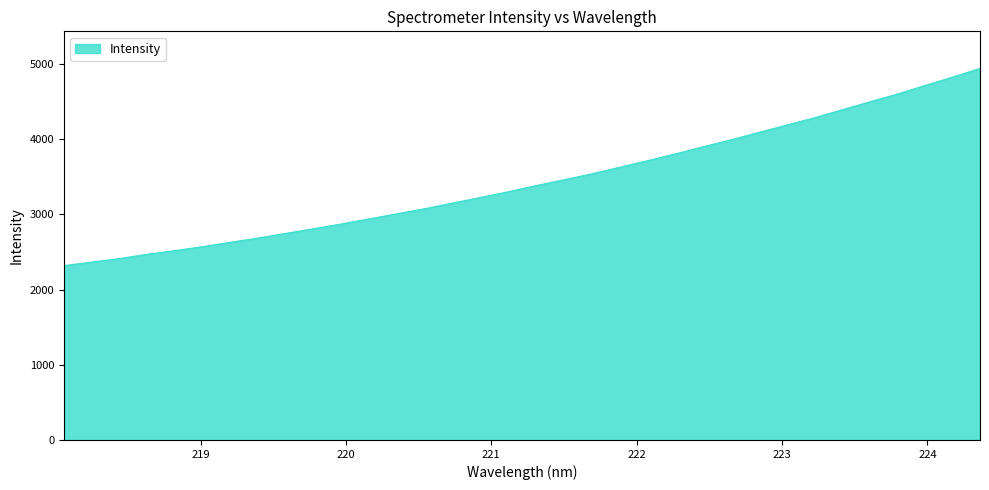

True or false: the data has more than 1 interior local peaks.

False